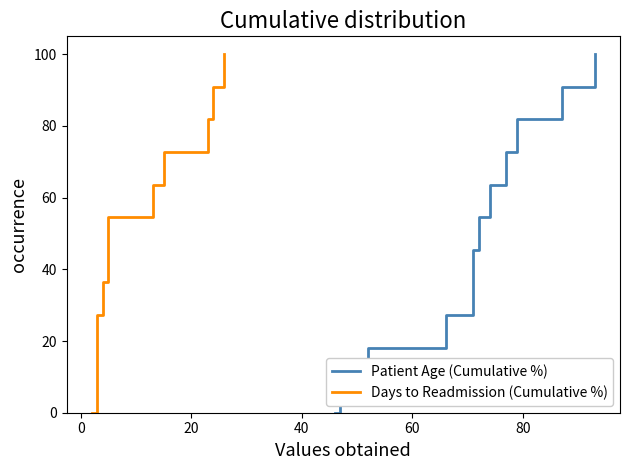

What is the average value of the Patient Age (Cumulative %) series?

50.0